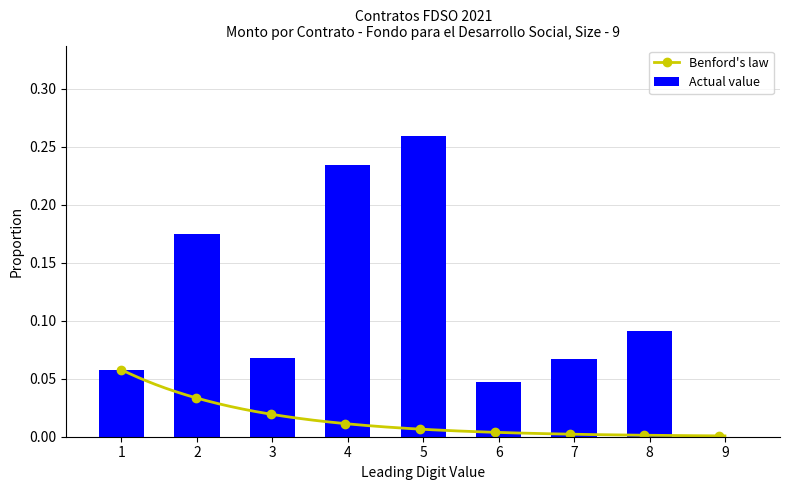

At which label does Actual value reach its peak?

5